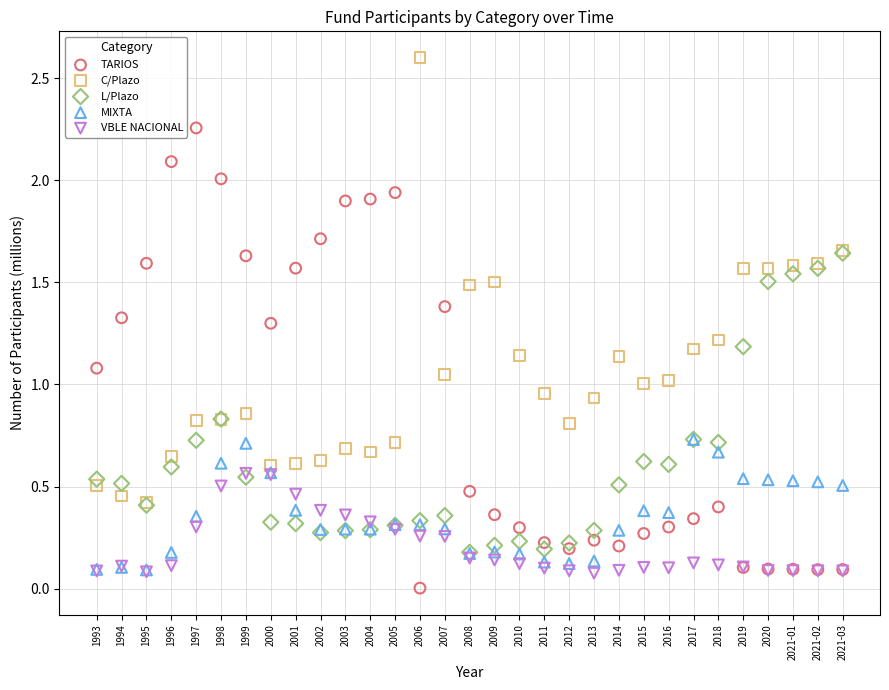

Which series has the largest Y range (max minus min)?

TARIOS